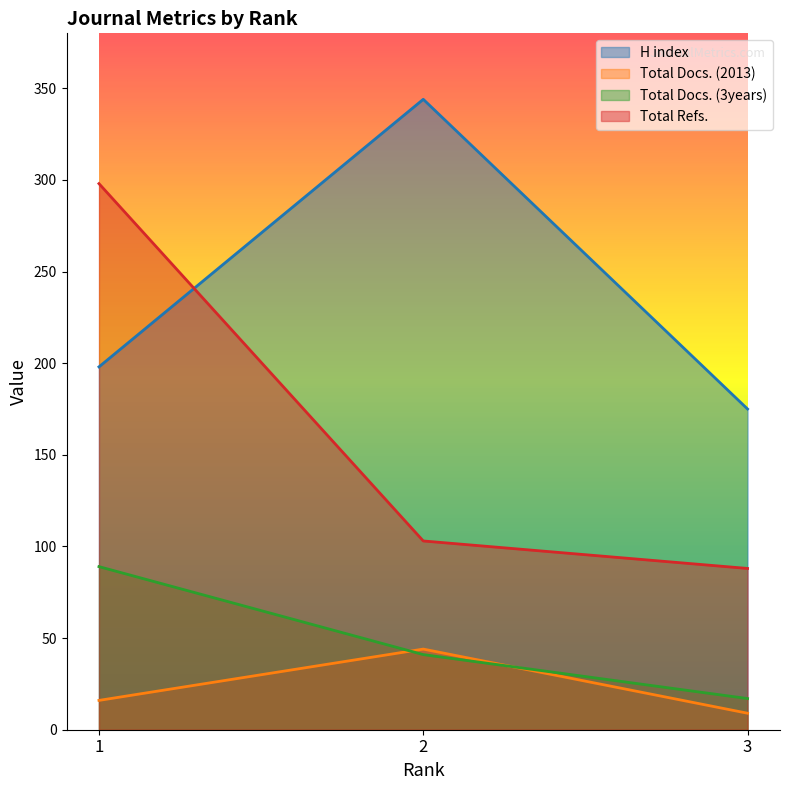

Reading left to right, extract all data points from this chart.

H index: 1=198	2=344	3=175
Total Docs. (2013): 1=16	2=44	3=9
Total Docs. (3years): 1=89	2=41	3=17
Total Refs.: 1=298	2=103	3=88